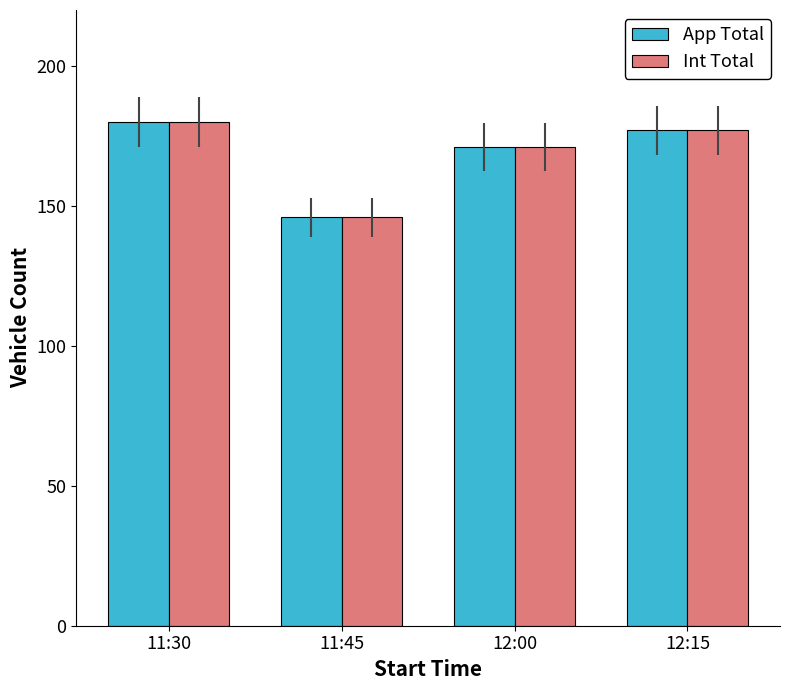

What are all the series names shown in the legend?

App Total, Int Total